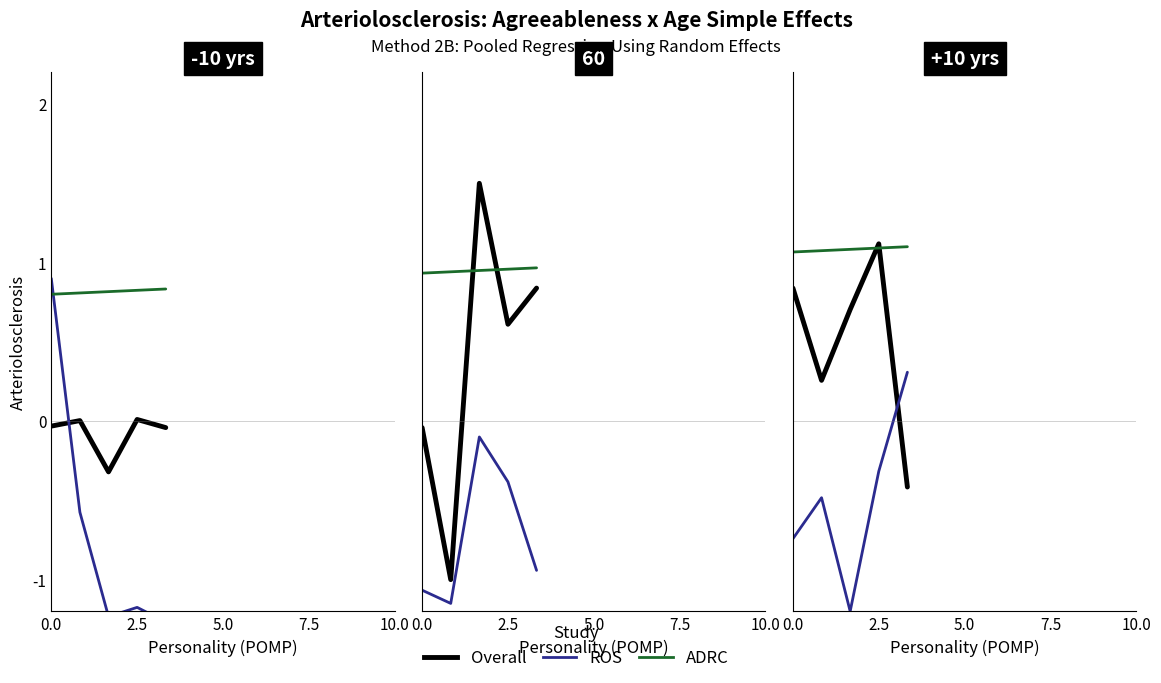

What are all the series names shown in the legend?

Overall, ROS, ADRC